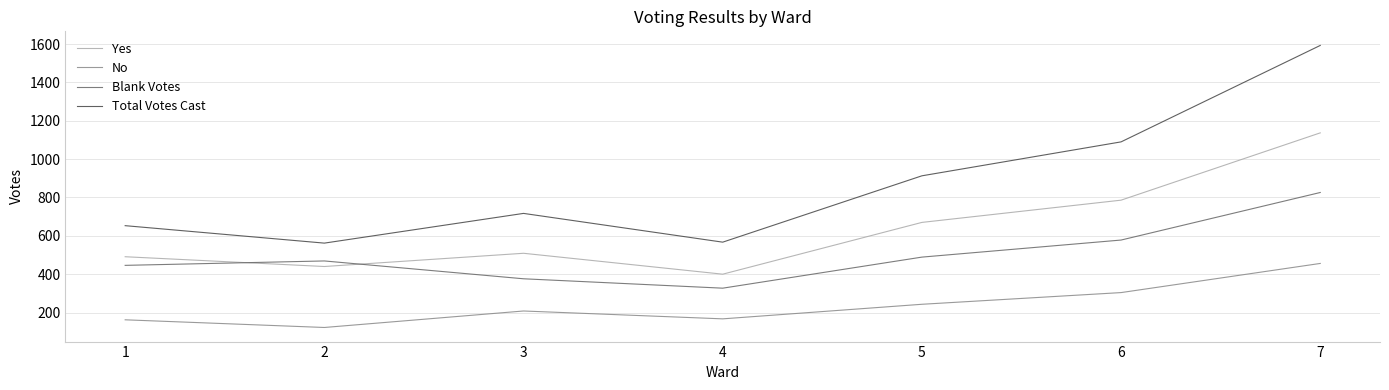

How many values in the Total Votes Cast series are below 717?

3